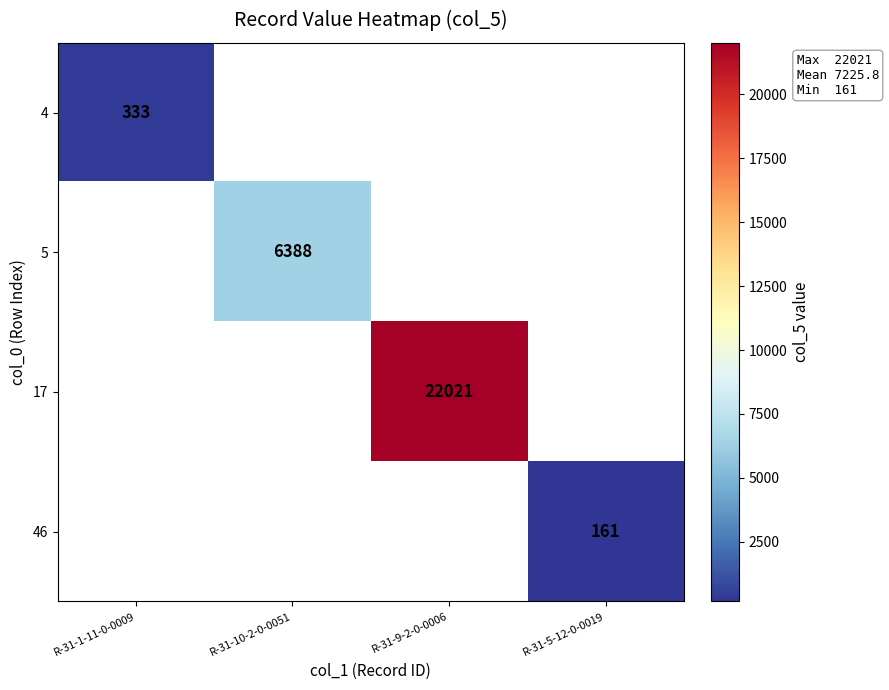

True or false: 4 has a value of 333 at R-31-1-11-0-0009.

True